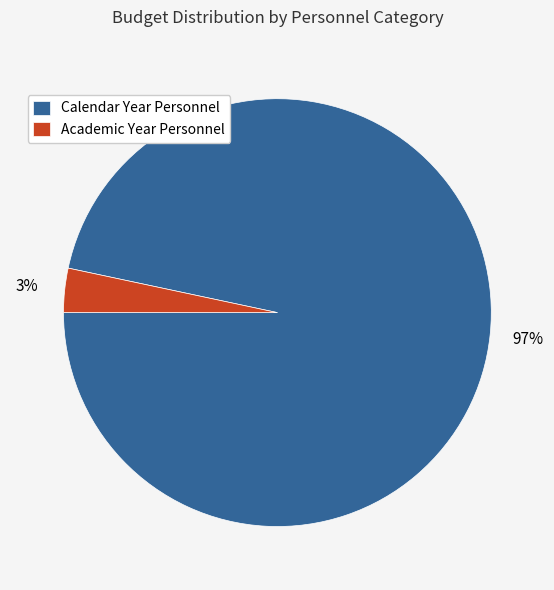

Combined, do Calendar Year Personnel and Academic Year Personnel account for over 50%?

Yes